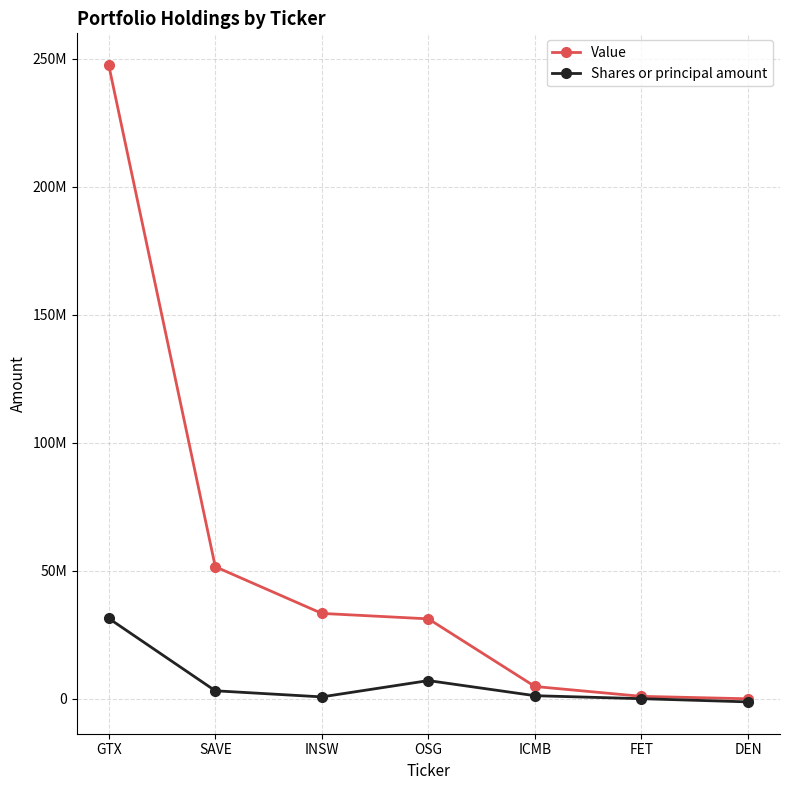

What is the difference between the second highest and minimum values in the Value series?

51576855